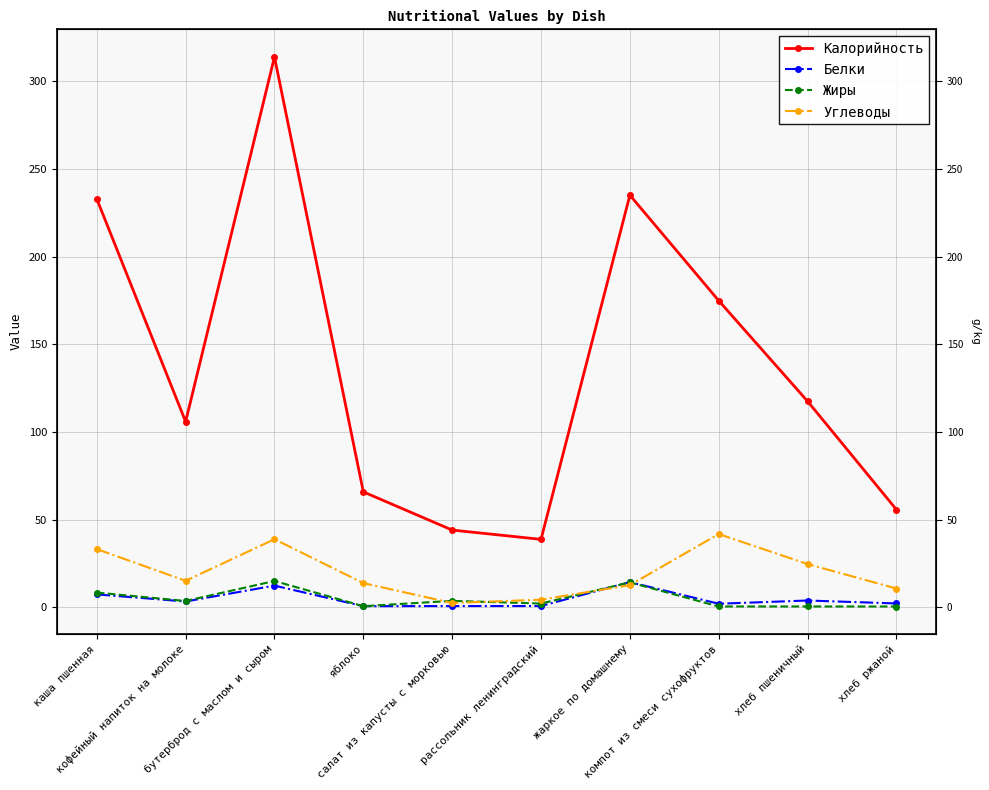

Reading right to left, list all the values displayed in this chart.

Калорийность: 55.7	117.5	174.9	235.1	38.7	44.0	65.8	314.0	105.9	233.0
Белки: 2.1	3.8	2.0	14.3	0.7	0.6	0.6	12.3	3.2	7.3
Жиры: 0.4	0.4	0.4	14.1	2.1	3.6	0.6	14.9	3.5	8.3
Углеводы: 10.7	24.6	41.7	12.6	4.2	2.4	13.7	38.8	15.0	33.1